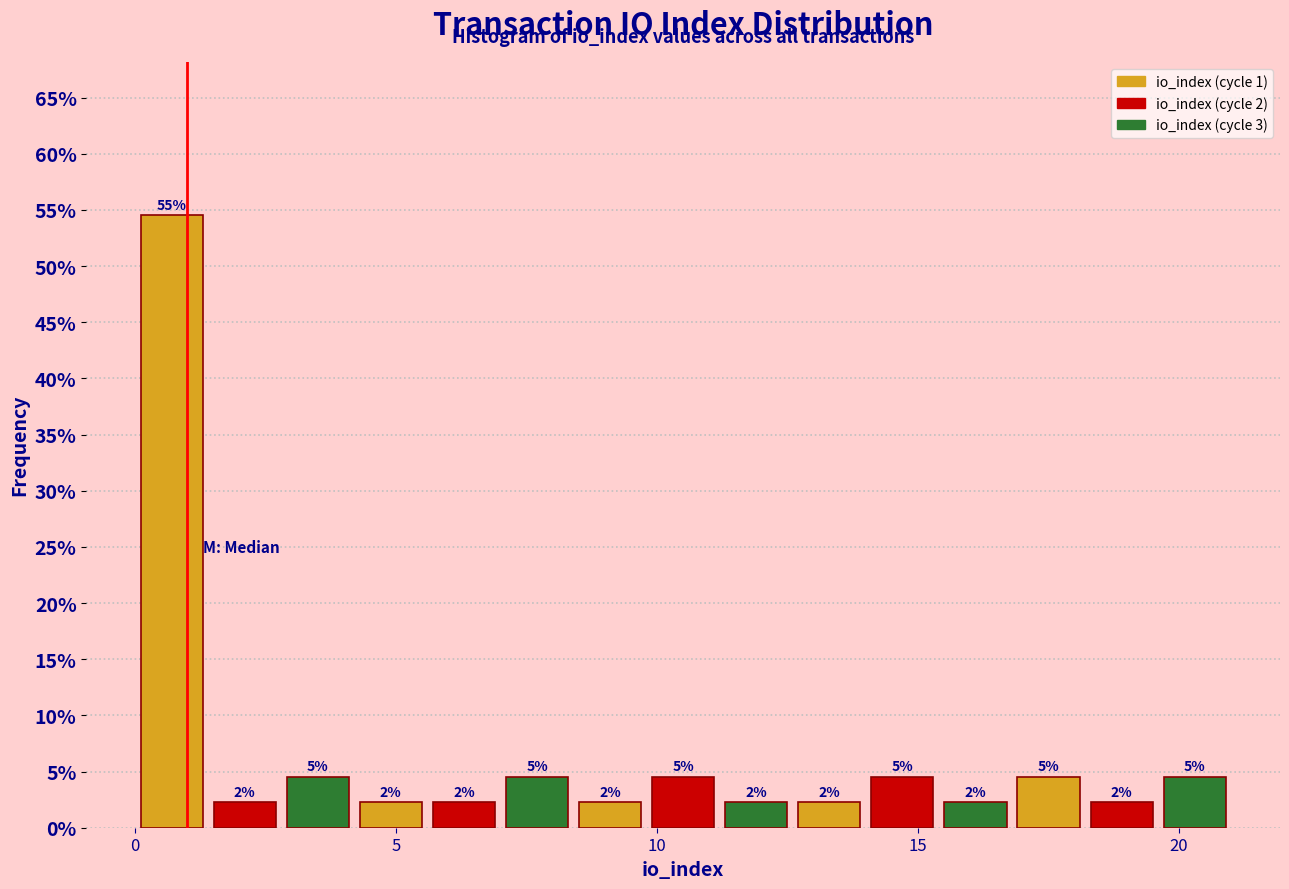

Around what value on the x-axis is the tallest bar? Give the approximate position of its centre, as read against the axis.

0.5